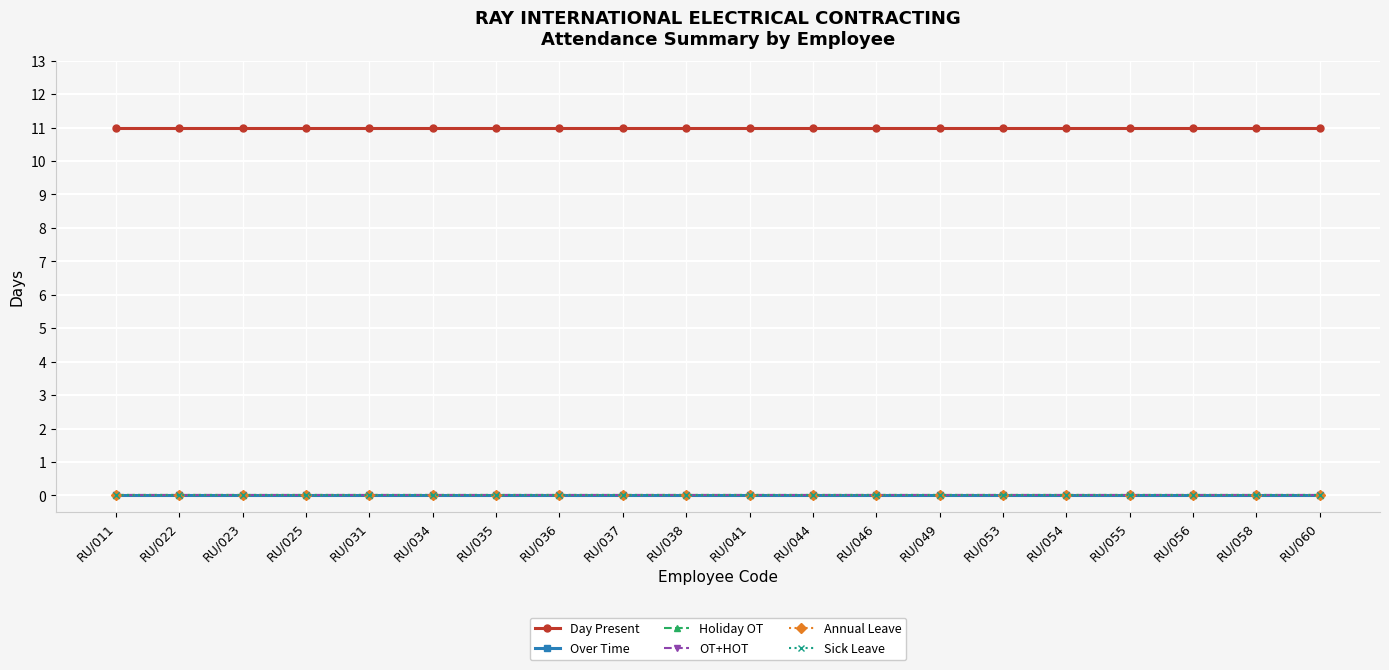

The Sick Leave series shows 0 at RU/011. True or false?

True